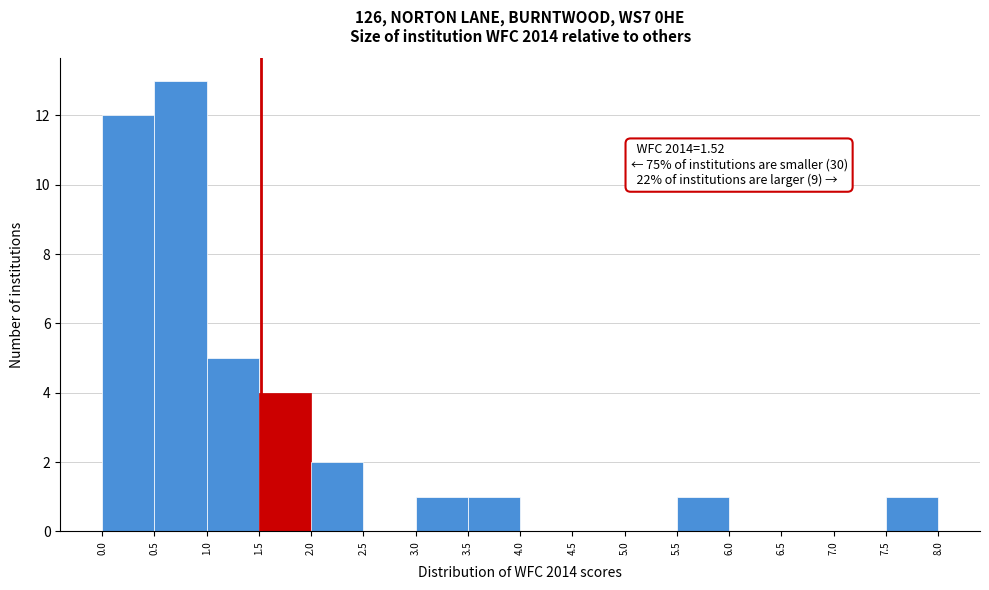

Over which range of the x-axis is the bar tallest?

0.5 to 1.0